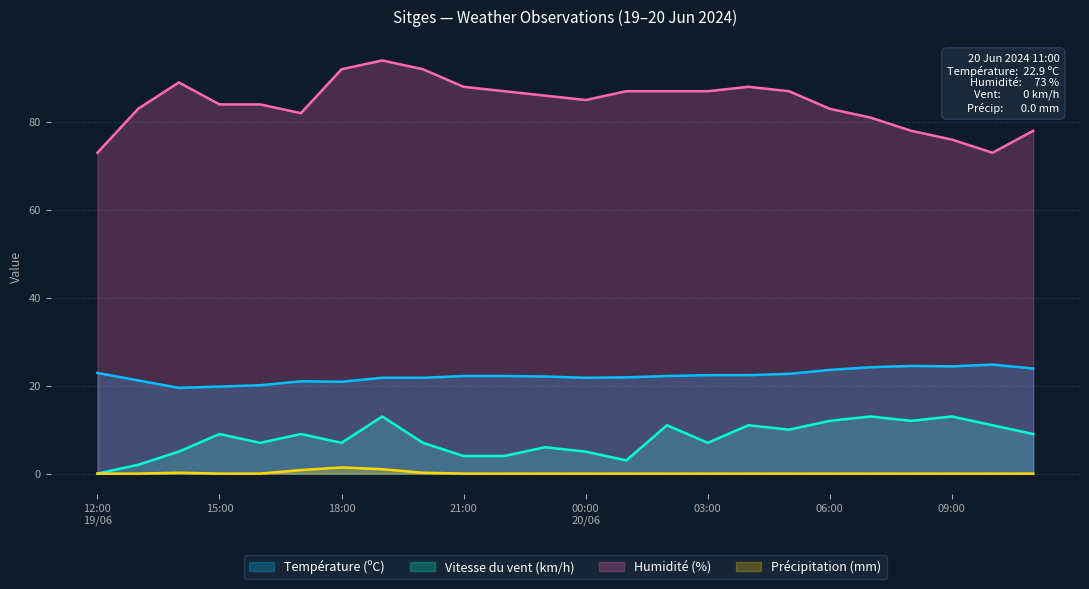

How many values in the Vitesse du vent (km/h) series are below 9?

12